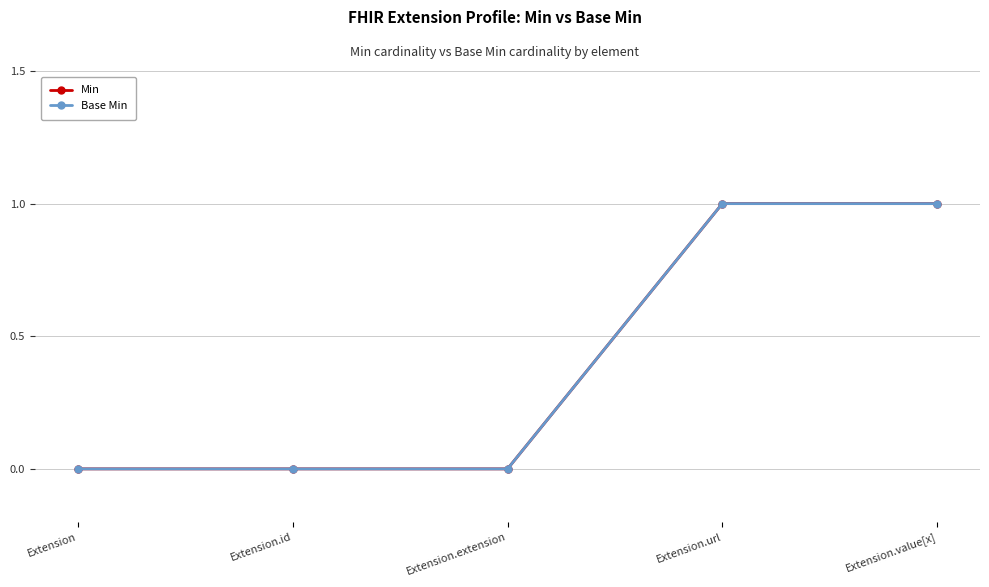

Is this an area chart (filled region under the line)?

No